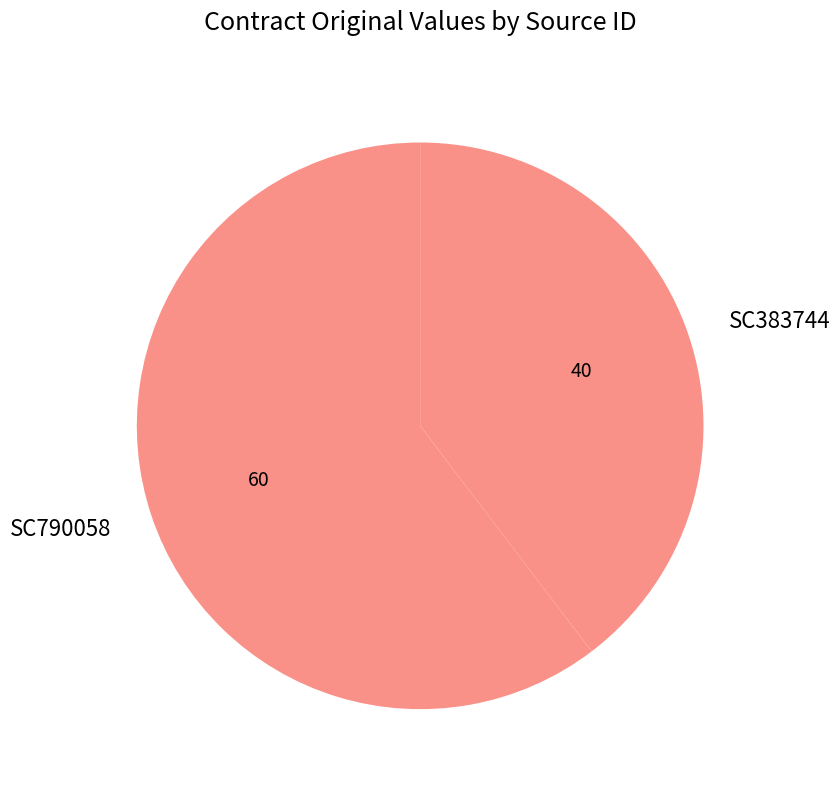

Which has a higher value, SC790058 or SC383744?

SC790058